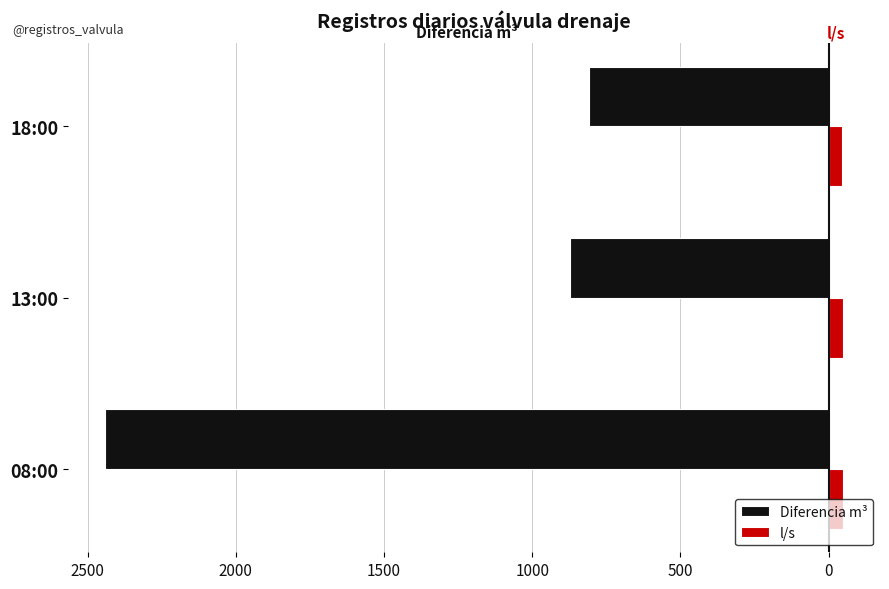

Count the l/s values in the range 44 to 48.

1